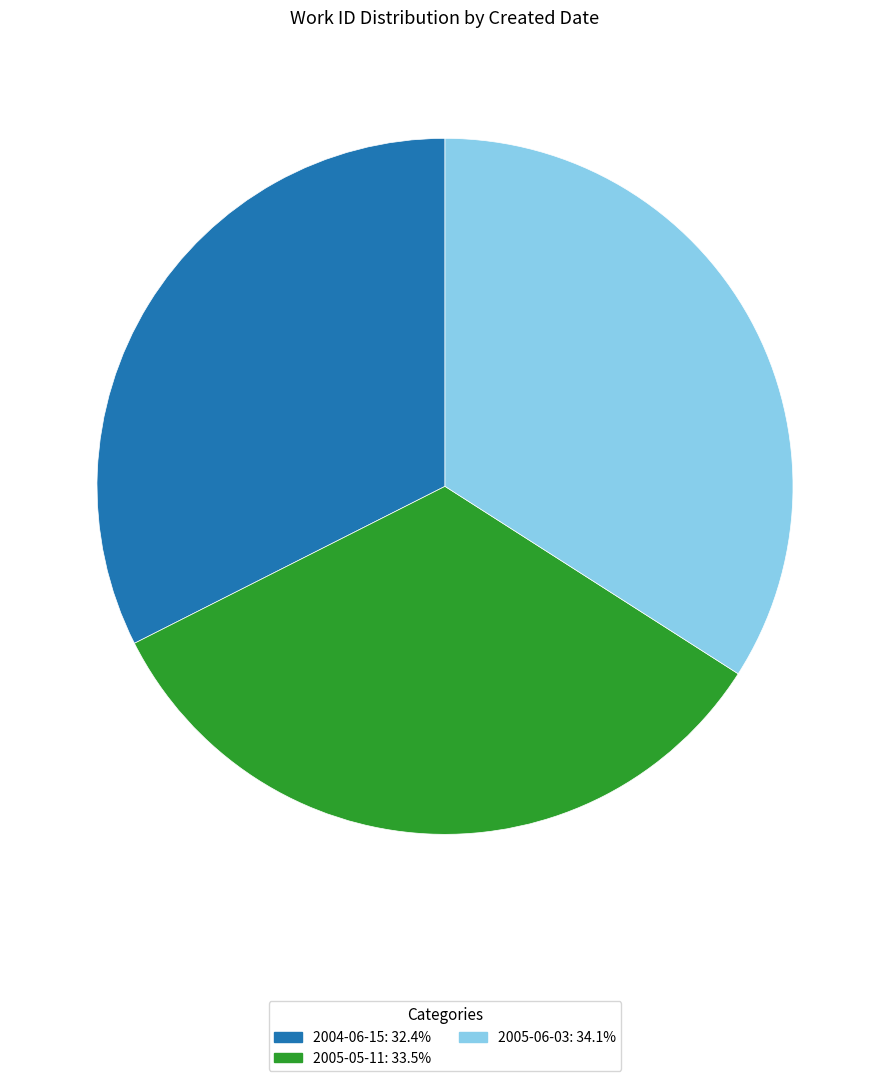

Approximately how many times larger is the value at 2004-06-15: 32.4% compared to 2005-06-03: 34.1%?

1.0